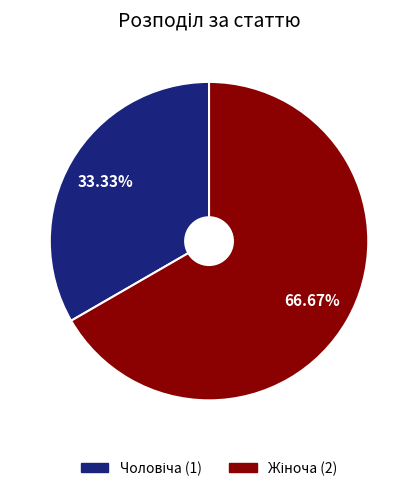

To the nearest percent, what is the average slice percentage?

50%